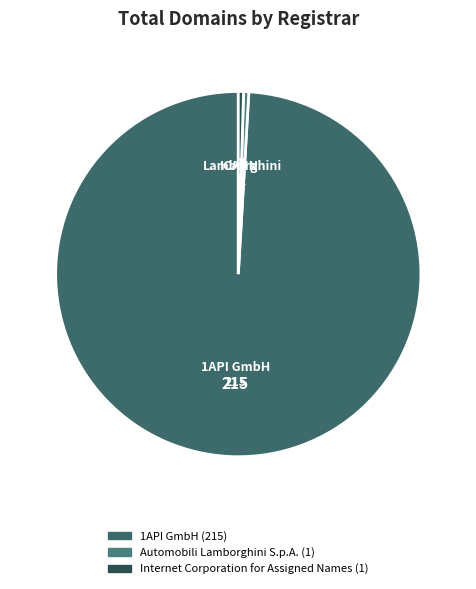

Is the sum of Internet Corporation for Assigned Names and Automobili Lamborghini S.p.A. greater than half?

No